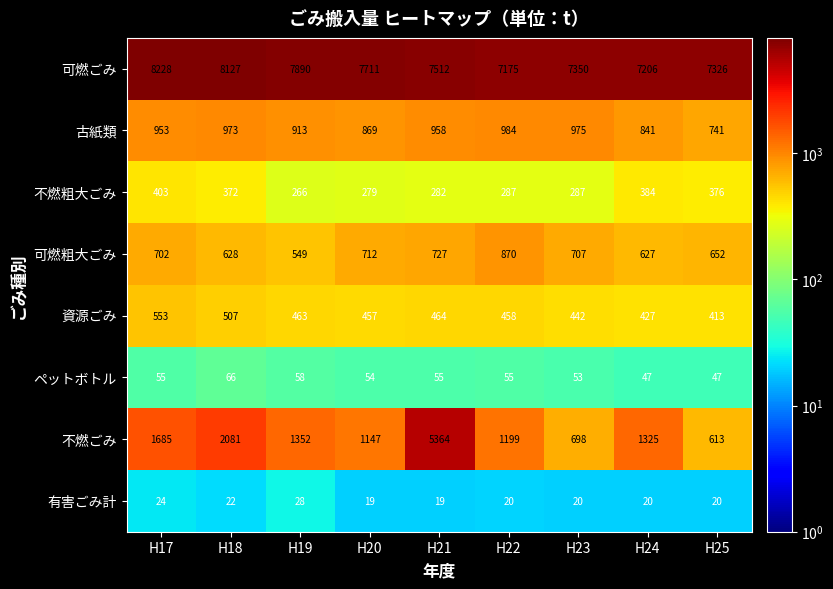

What is the highest value of the 可燃粗大ごみ series?

870